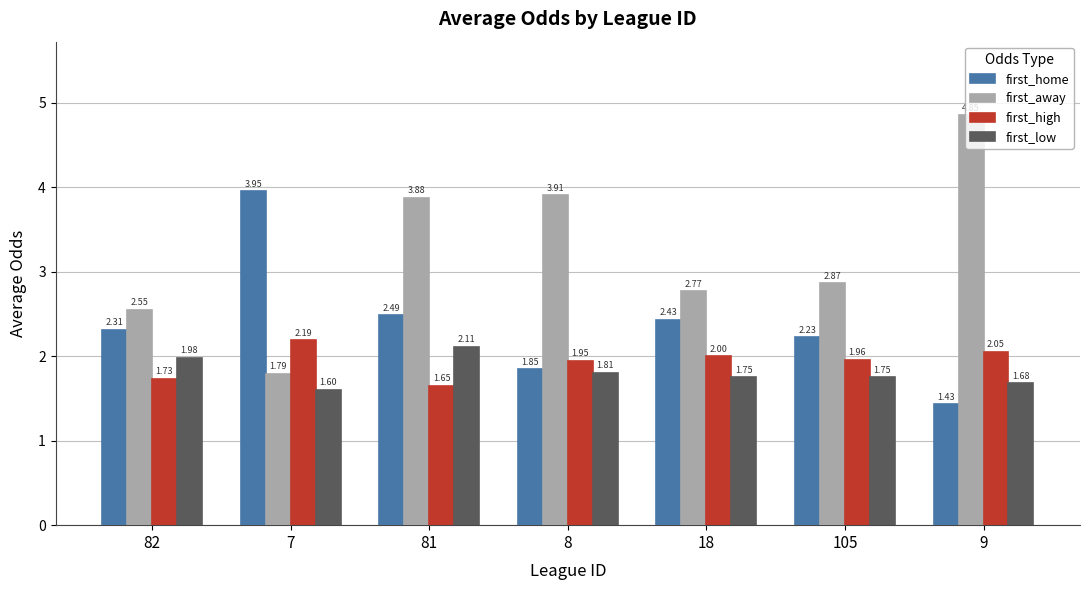

What is the minimum value for first_low?

1.6